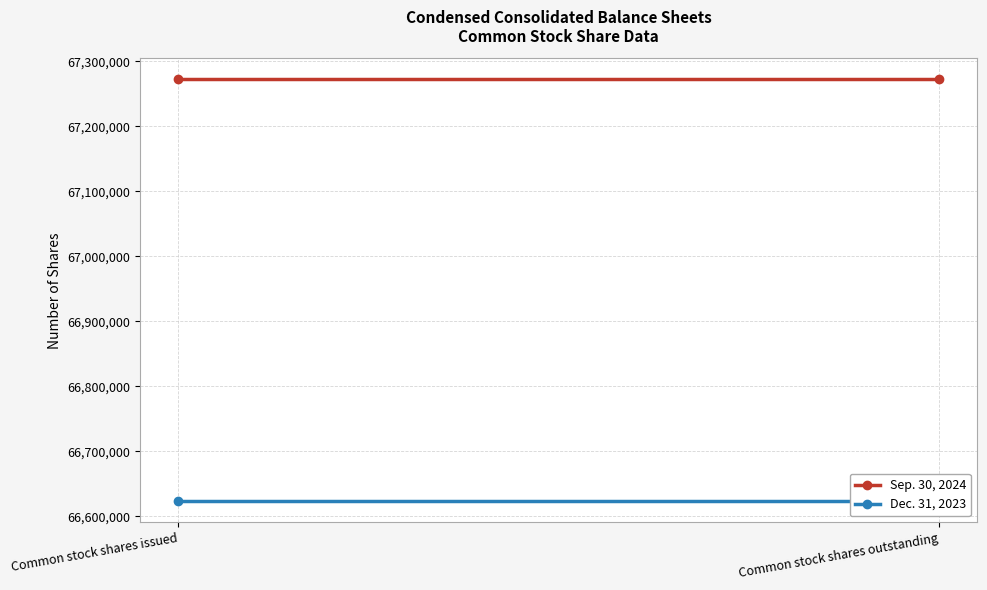

What is the sum of all Sep. 30, 2024 values?

134544000